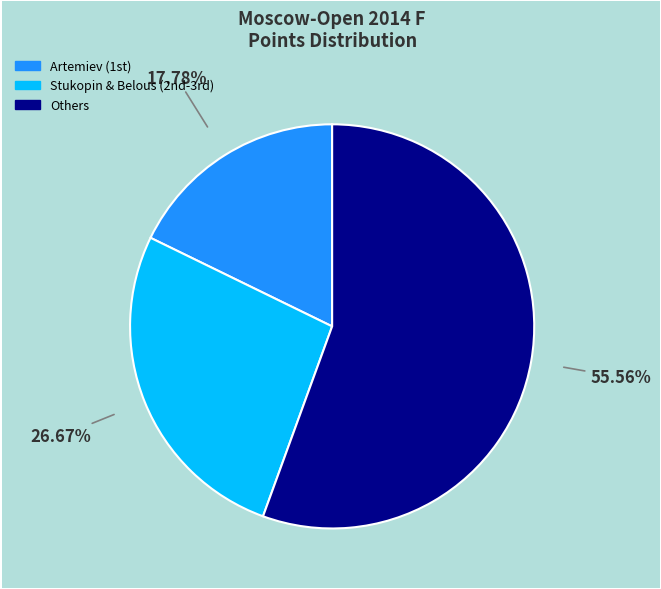

Which slice represents more than half of the pie?

Others